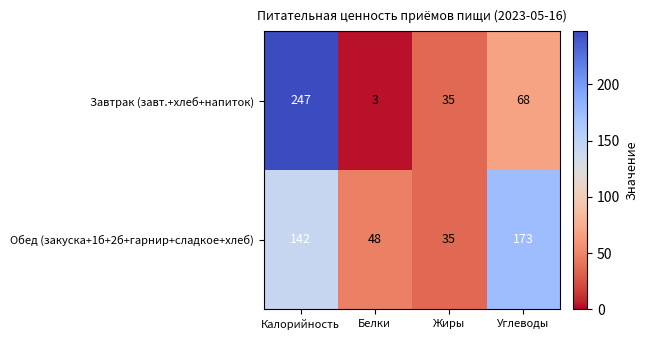

What is the average value of the Обед (закуска+1б+2б+гарнир+сладкое+хлеб) series?

100